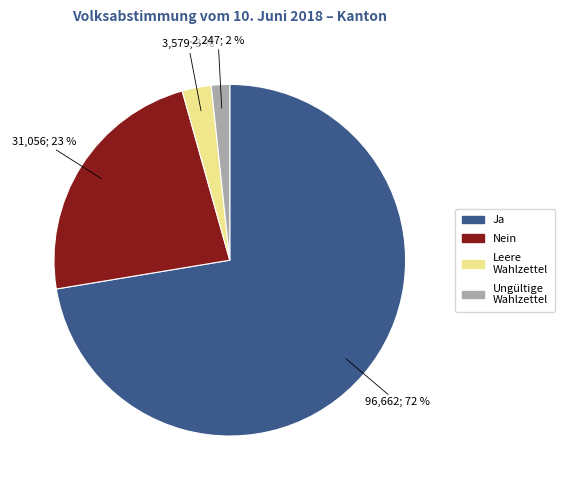

To the nearest percent, what portion does Ungültige Wahlzettel represent?

2%